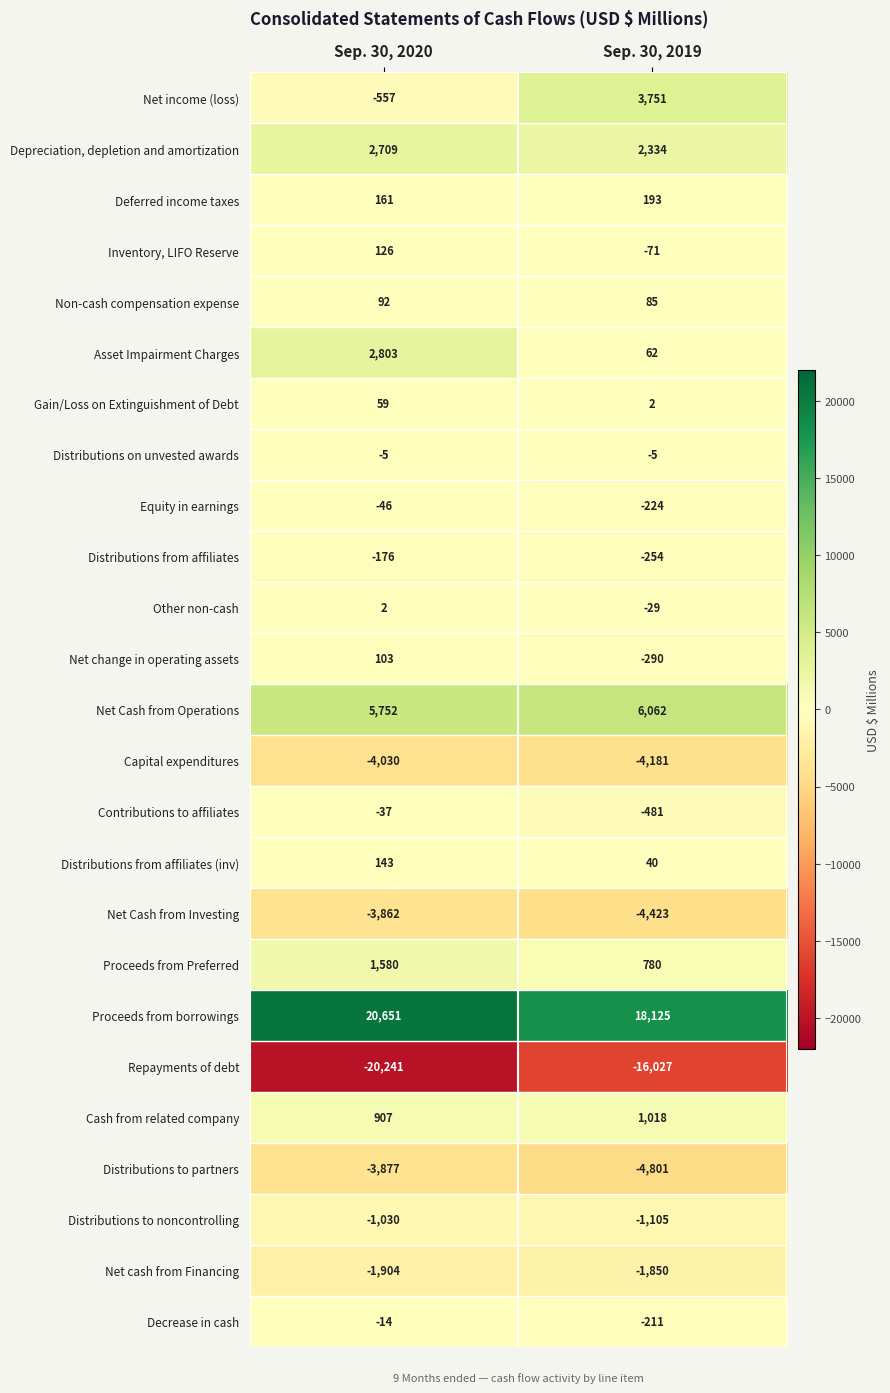

List the series in order of their peak value, highest first.

Proceeds from borrowings, Net Cash from Operations, Net income (loss), Asset Impairment Charges, Depreciation, depletion and amortization, Proceeds from Preferred, Cash from related company, Deferred income taxes, Distributions from affiliates (inv), Inventory, LIFO Reserve, Net change in operating assets, Non-cash compensation expense, Gain/Loss on Extinguishment of Debt, Other non-cash, Distributions on unvested awards, Decrease in cash, Contributions to affiliates, Equity in earnings, Distributions from affiliates, Distributions to noncontrolling, Net cash from Financing, Net Cash from Investing, Distributions to partners, Capital expenditures, Repayments of debt